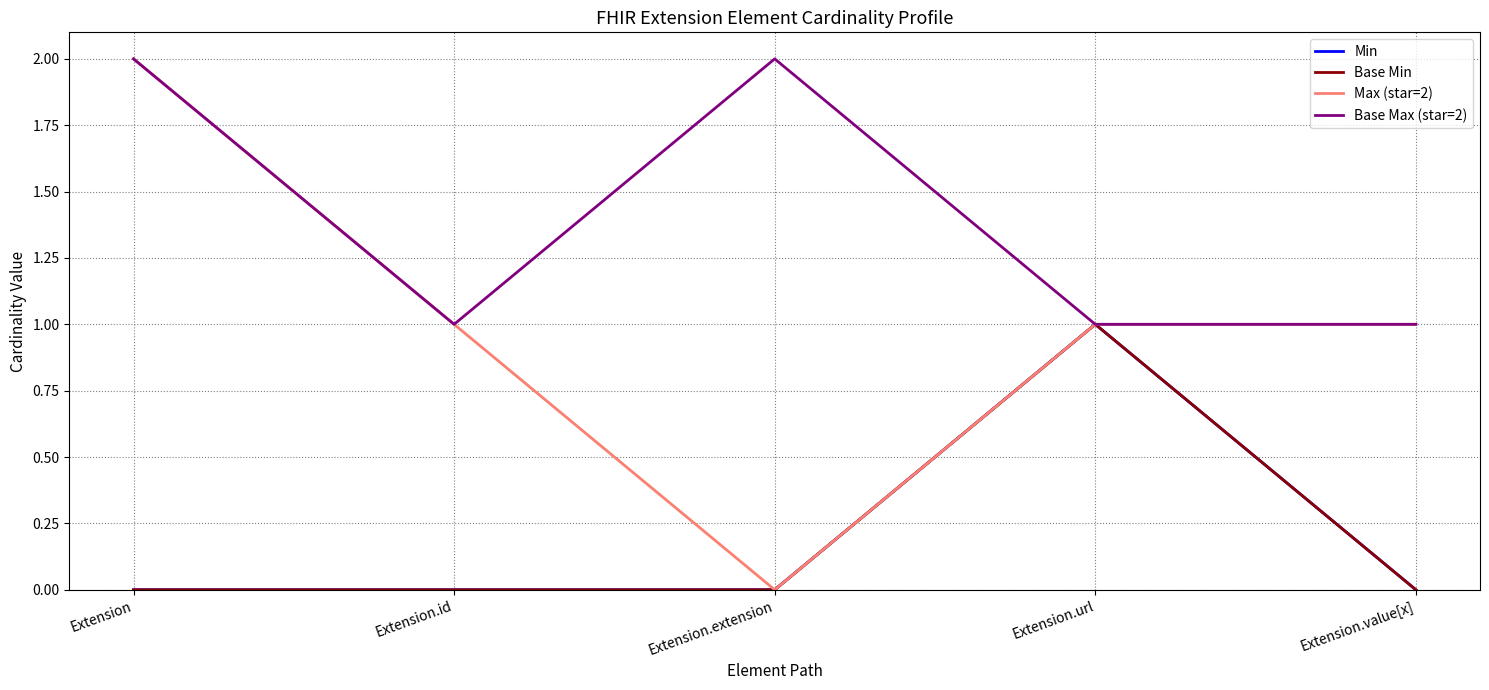

Is this an area chart (filled region under the line)?

No